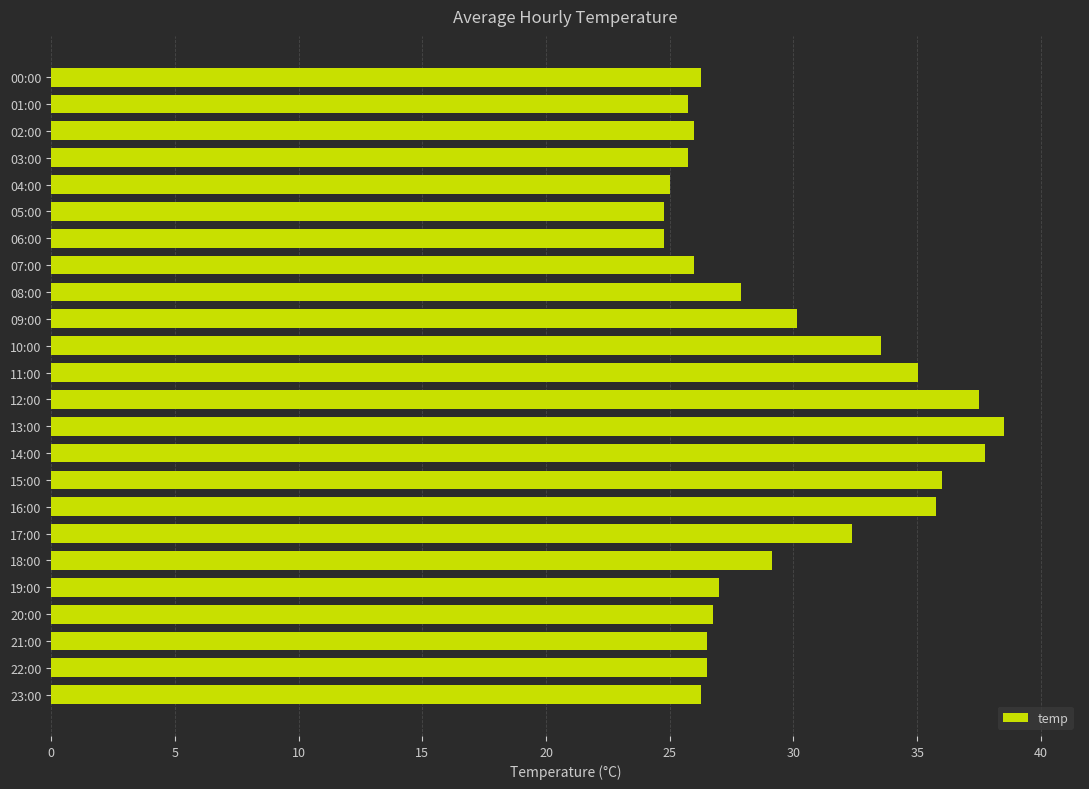

What is the value of the 9th bar from the top?

27.9